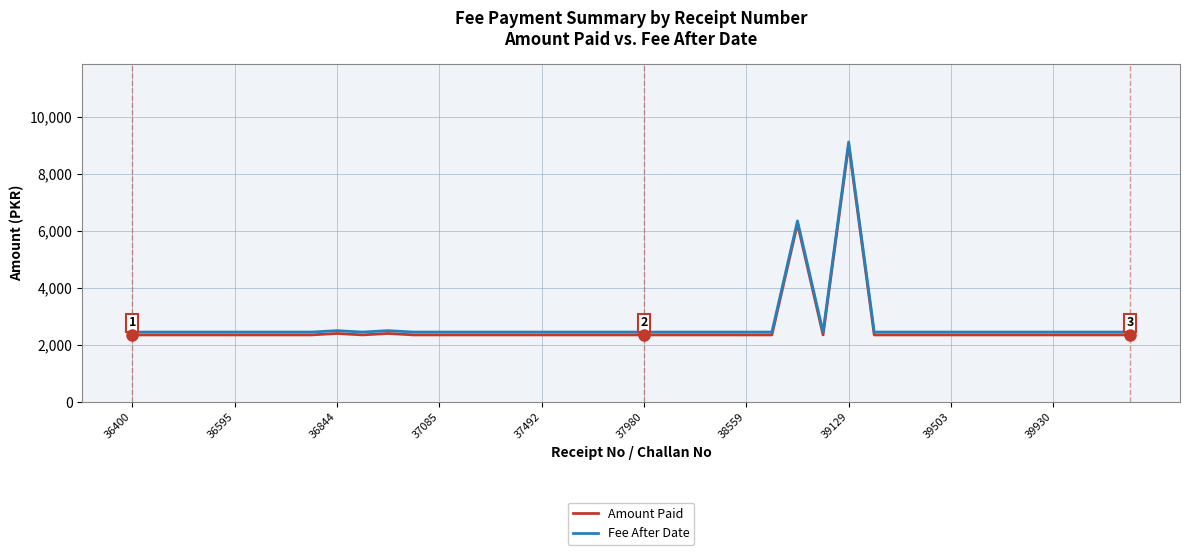

True or false: Amount Paid and Fee After Date intersect in this chart.

False